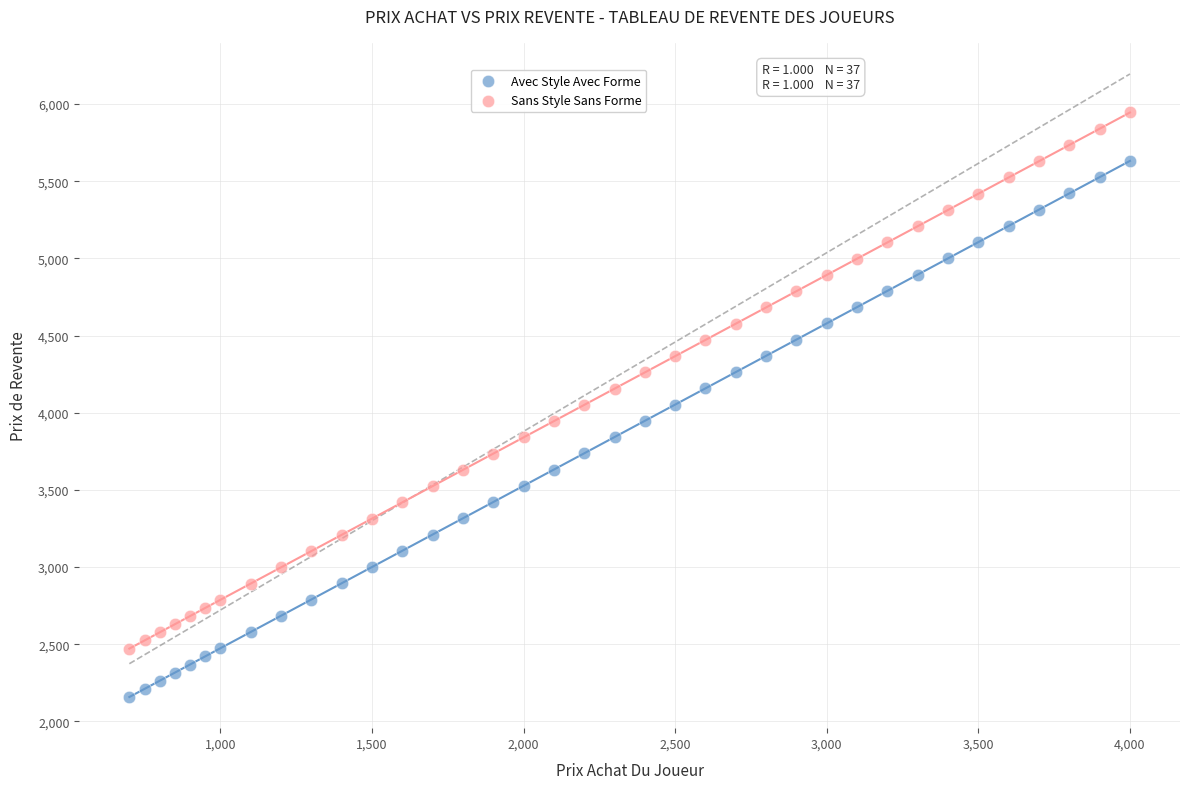

What are all the series names shown in the legend?

Avec Style Avec Forme, Sans Style Sans Forme